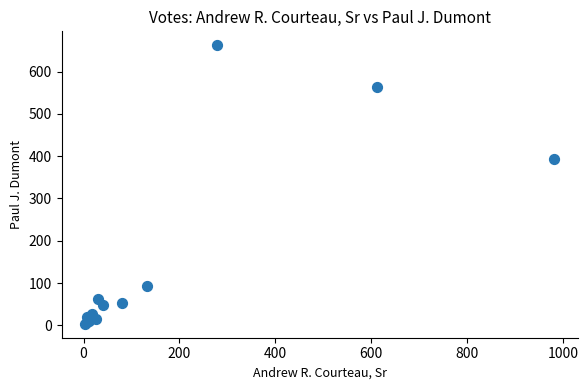

What Y value in the scatter plot is closest to 333?

393